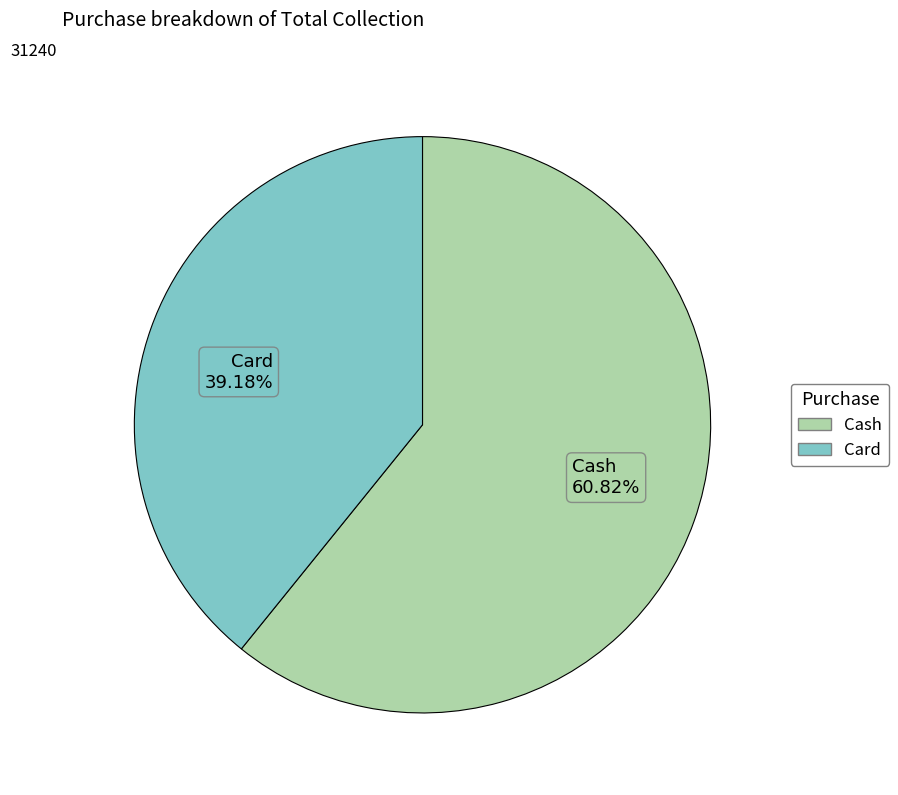

Is it true that Cash is 61% of the pie?

True